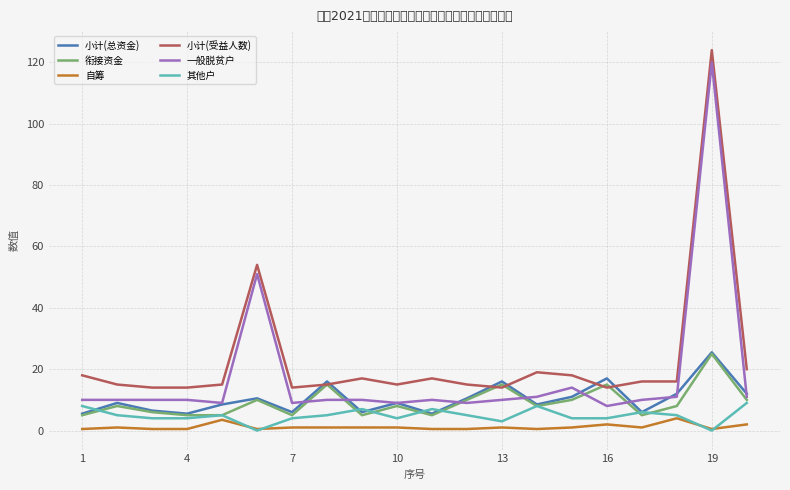

What is the maximum value for 小计(总资金)?

25.5